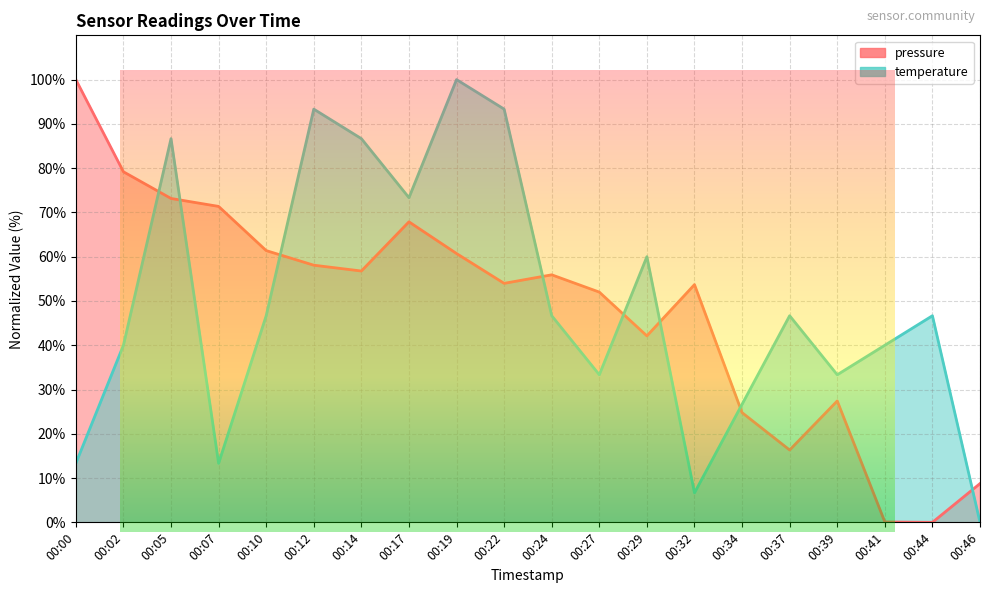

What is the difference between the maximum and minimum values in the pressure series?

100.0